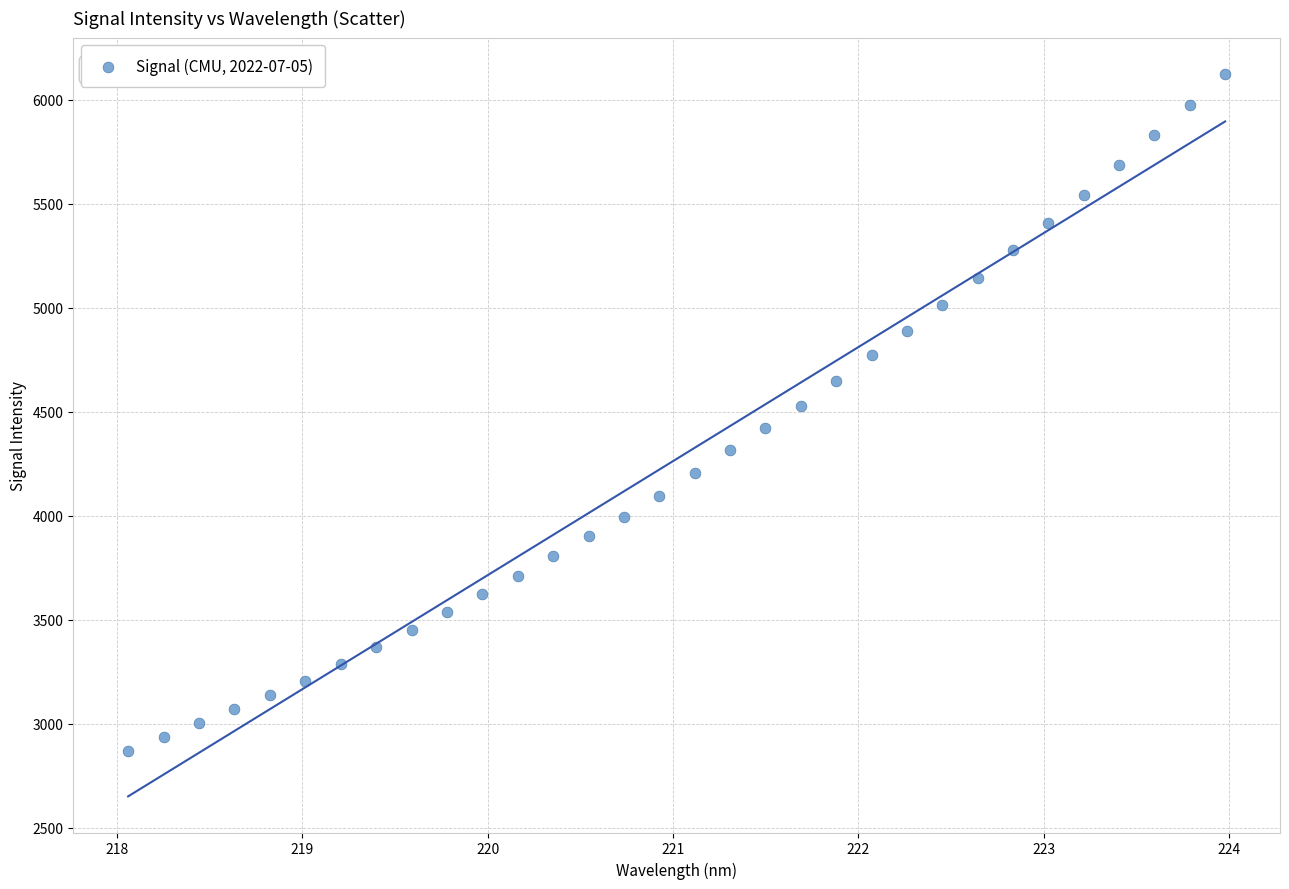

What is the range of Y values (max minus min)?

3256.2